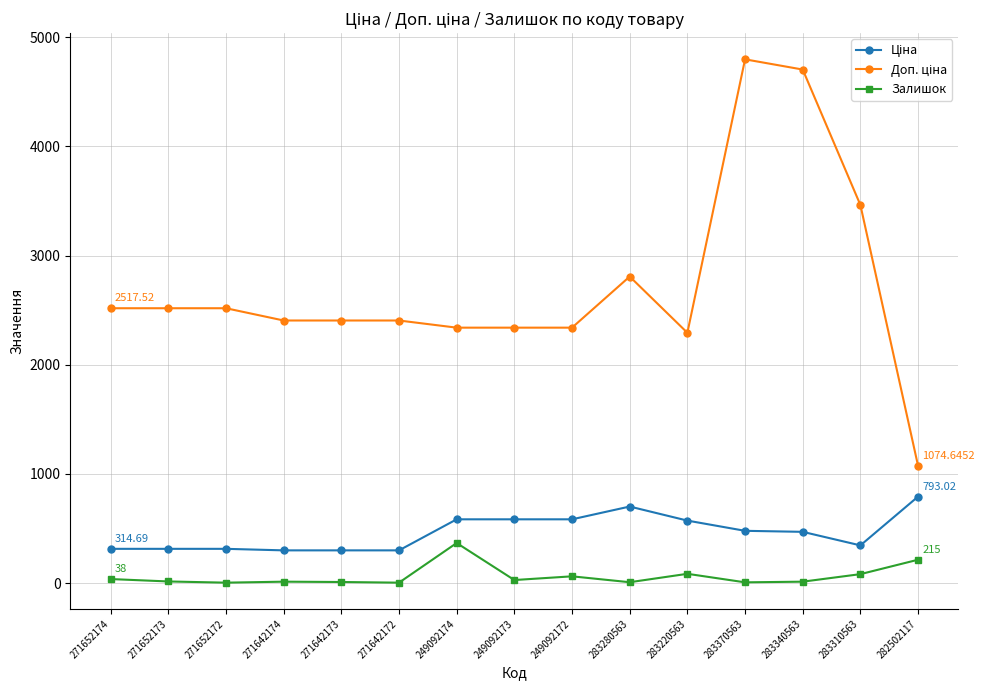

True or false: Залишок has more than 0 interior local peaks.

True